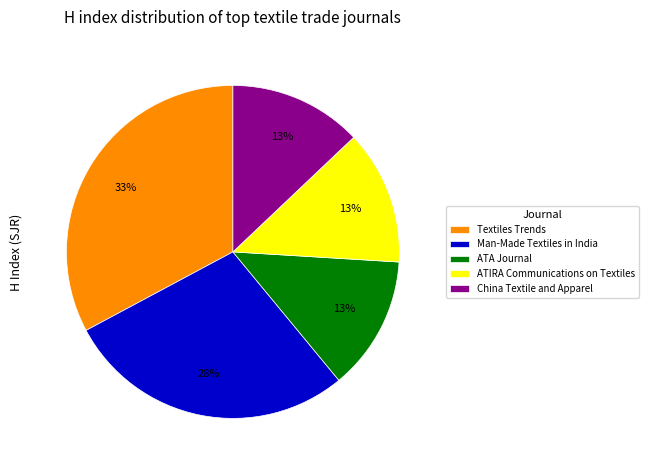

True or false: China Textile and Apparel accounts for 25% of the total.

False